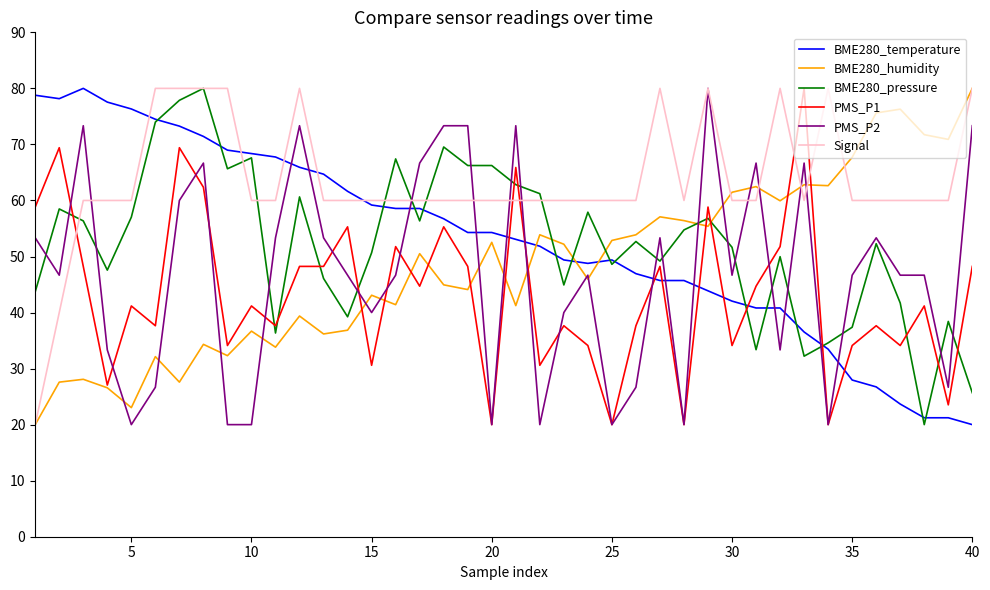

How many intersections are there between PMS_P2 and BME280_temperature?

13